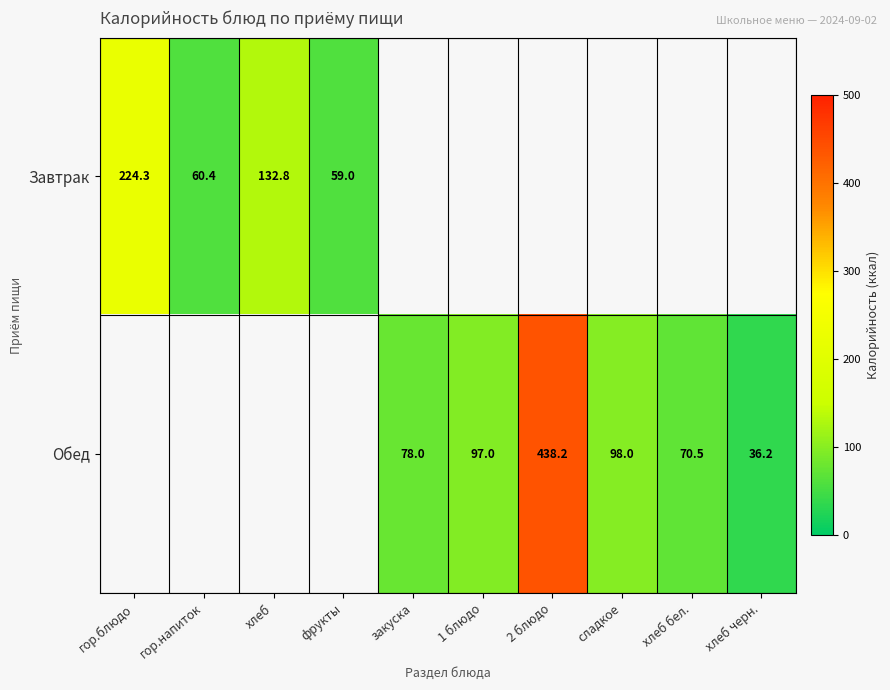

Is the value of Завтрак at гор.блюдо greater than the value of Обед at 2 блюдо?

No